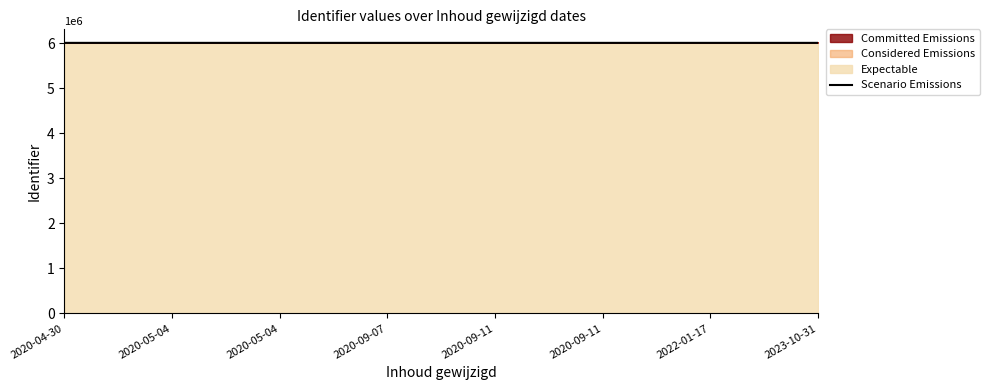

Does the chart have visible grid lines?

No